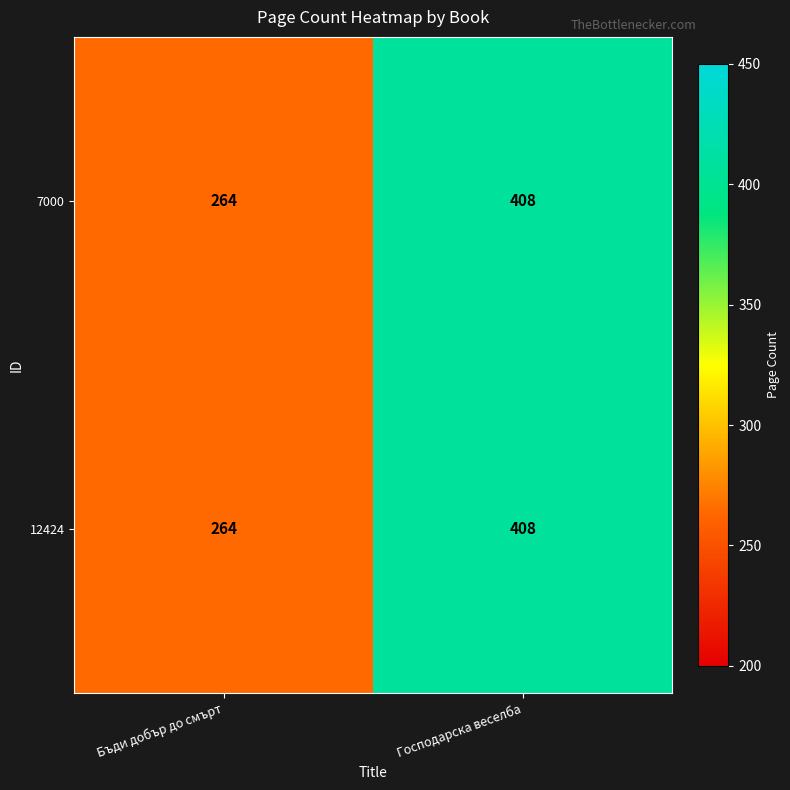

What is the total value across all series at Бъди добър до смърт?

528